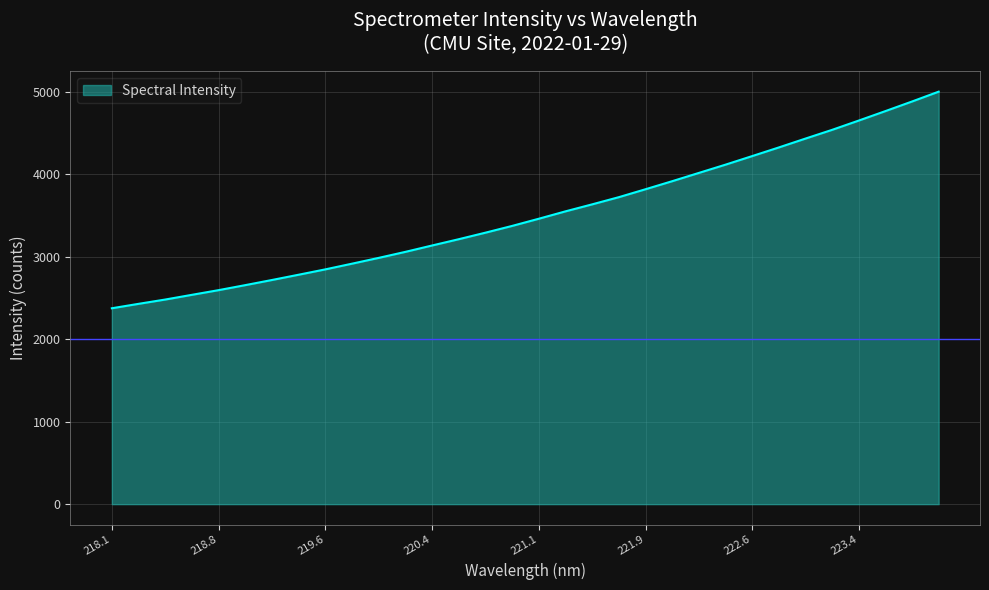

What is the difference between the maximum and minimum values?

2625.7